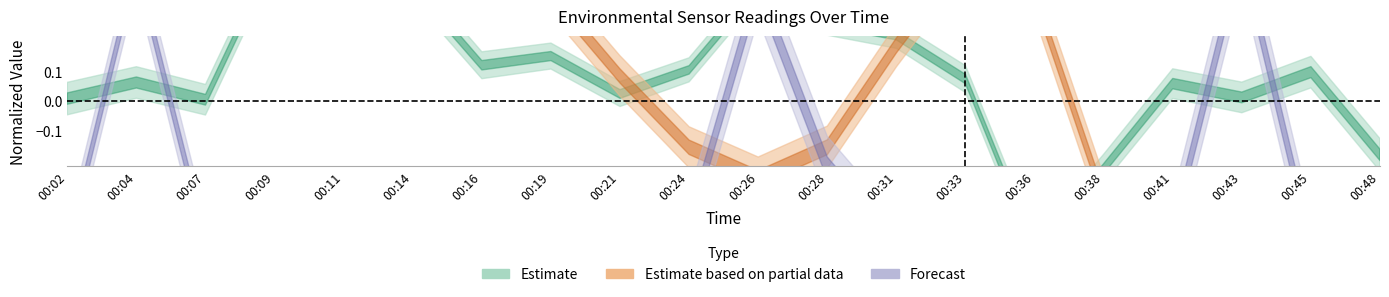

The BME280_temperature series shows 0.6 at 00:11. True or false?

False